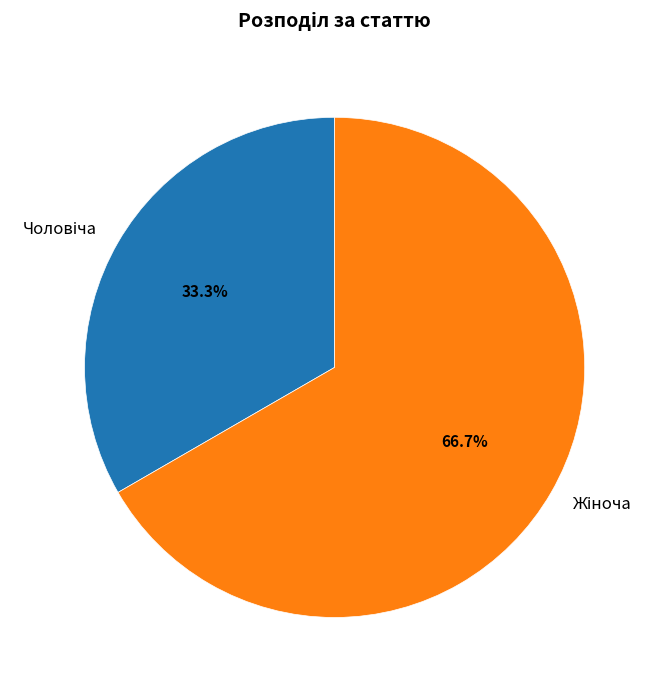

To the nearest percent, what is the difference between the largest and smallest slice percentages?

33%